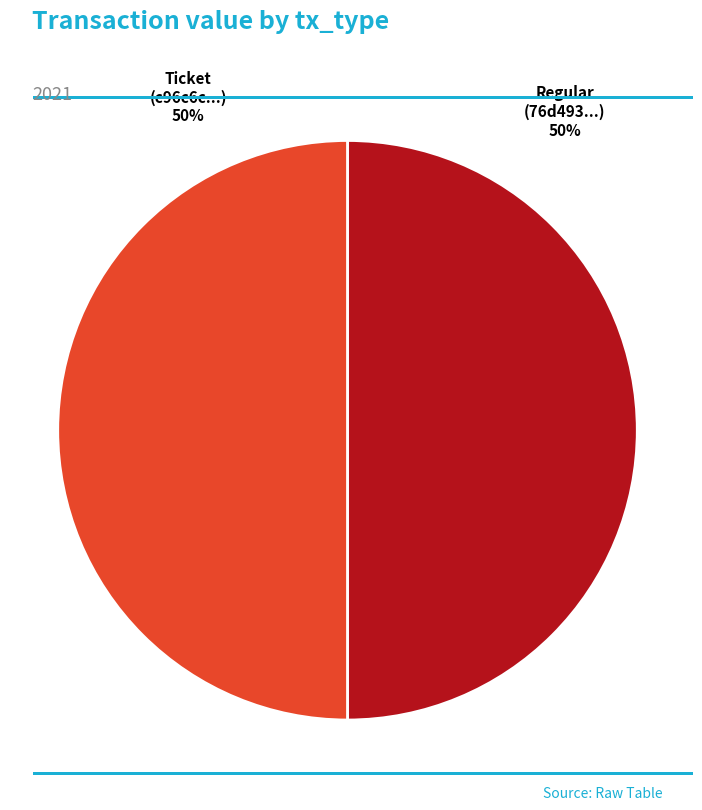

To the nearest percent, what is the average slice percentage?

50%